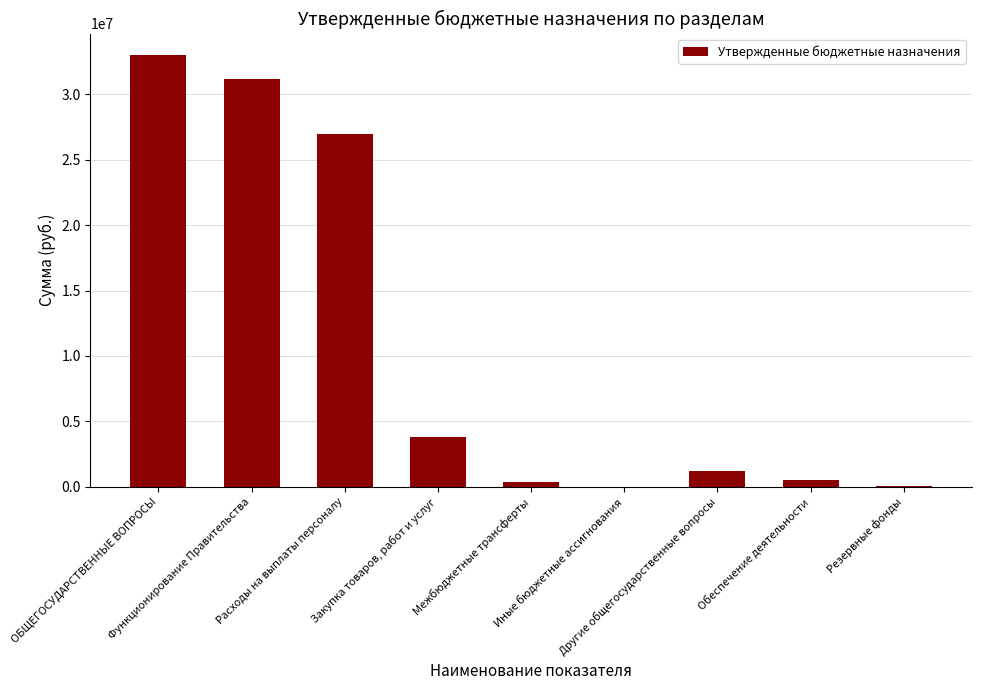

What is the change in value from ОБЩЕГОСУДАРСТВЕННЫЕ ВОПРОСЫ to Обеспечение деятельности?

-32482398.9